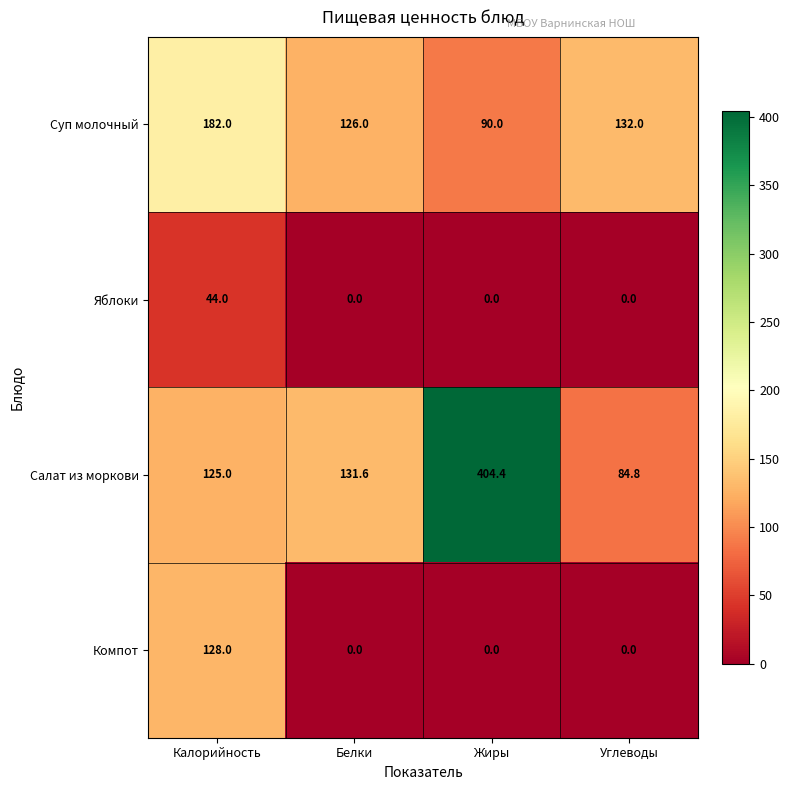

How many distinct data groups are displayed?

4